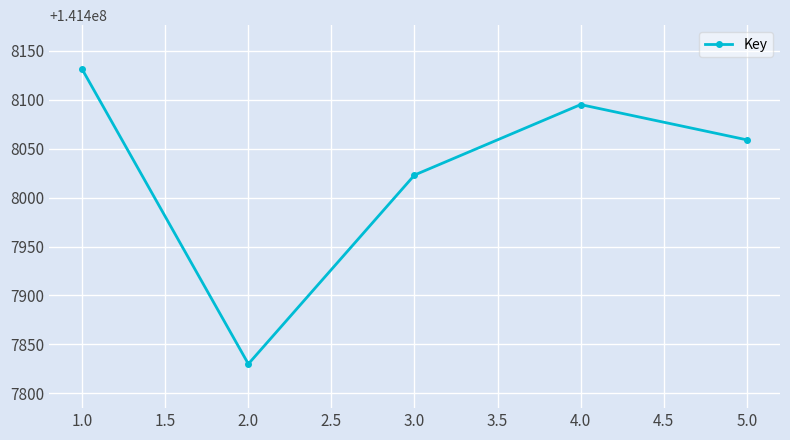

Does the chart have visible grid lines?

Yes